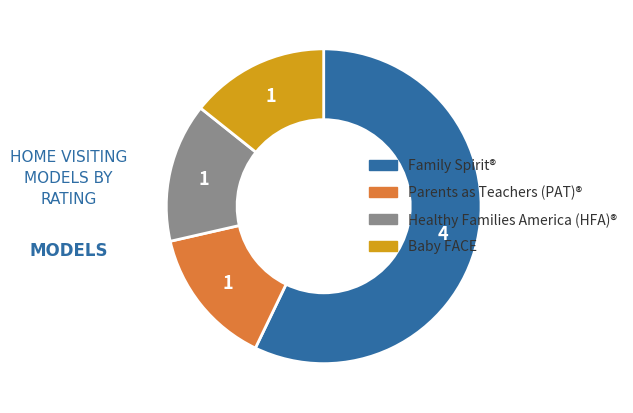

Count the number of slices in the pie.

4